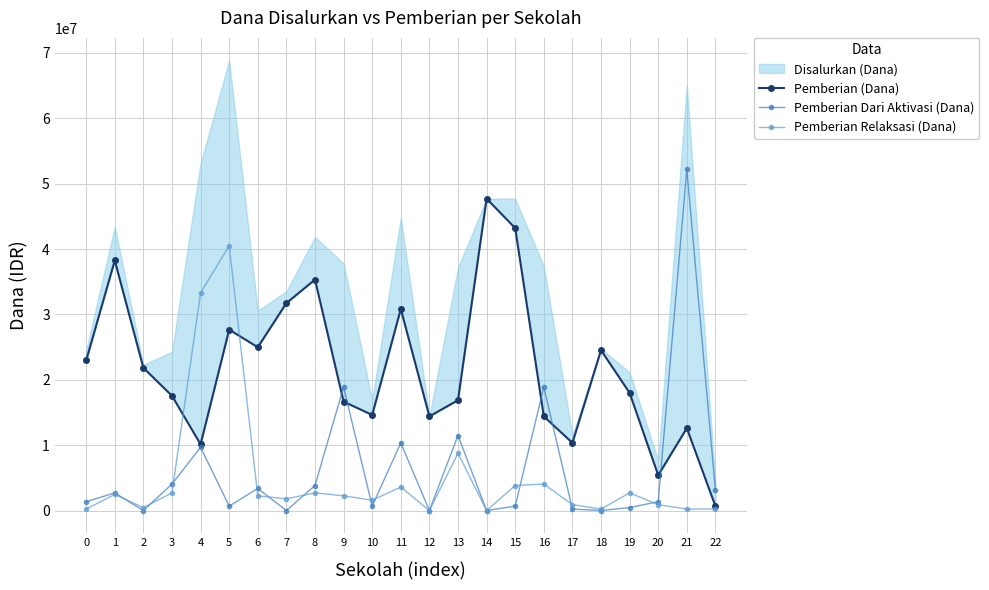

What is the difference between the highest and lowest values at 8?

32625000